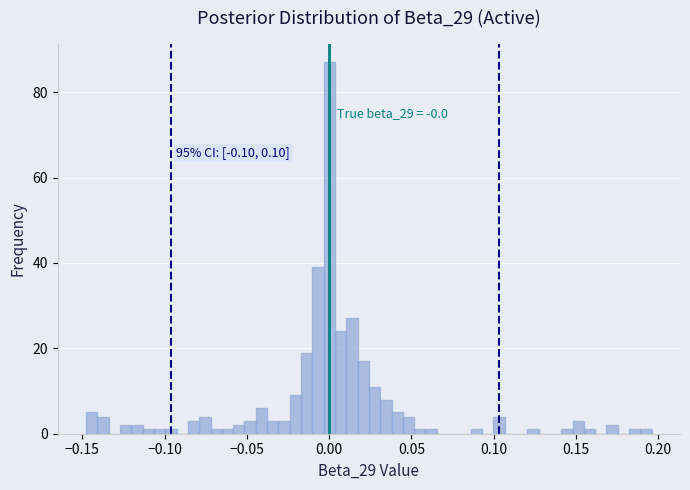

Around what value on the x-axis is the tallest bar? Give the approximate position of its centre, as read against the axis.

0.000